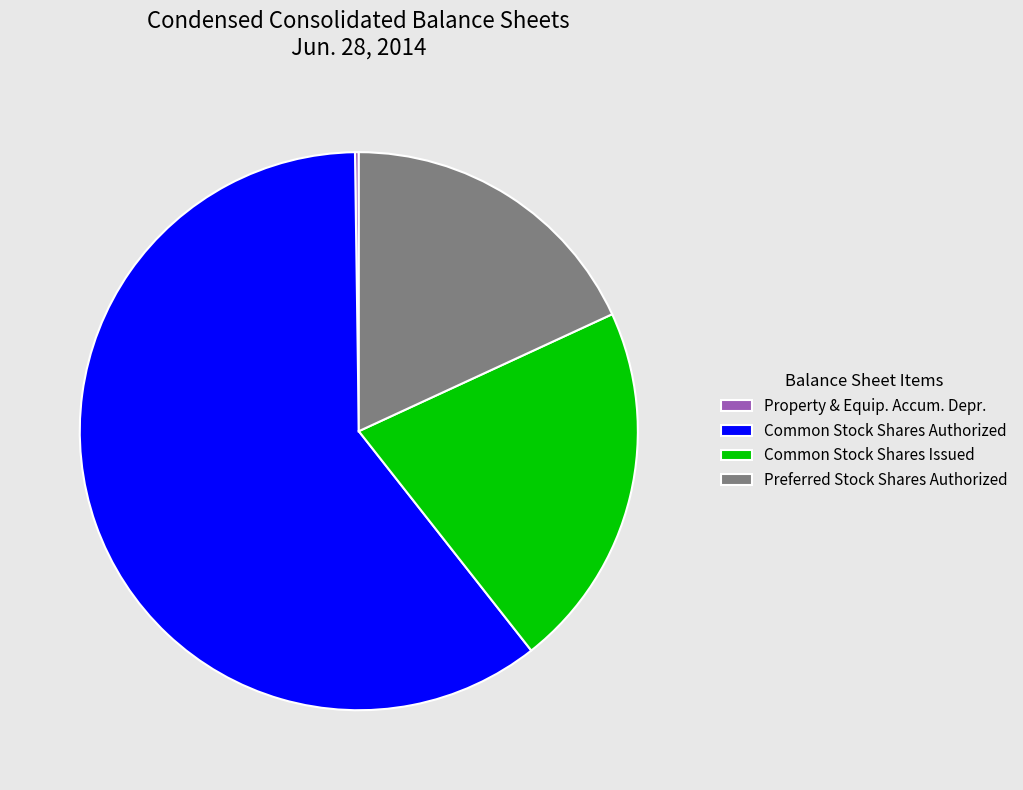

Is it true that Common Stock Shares Issued is 31% of the pie?

False